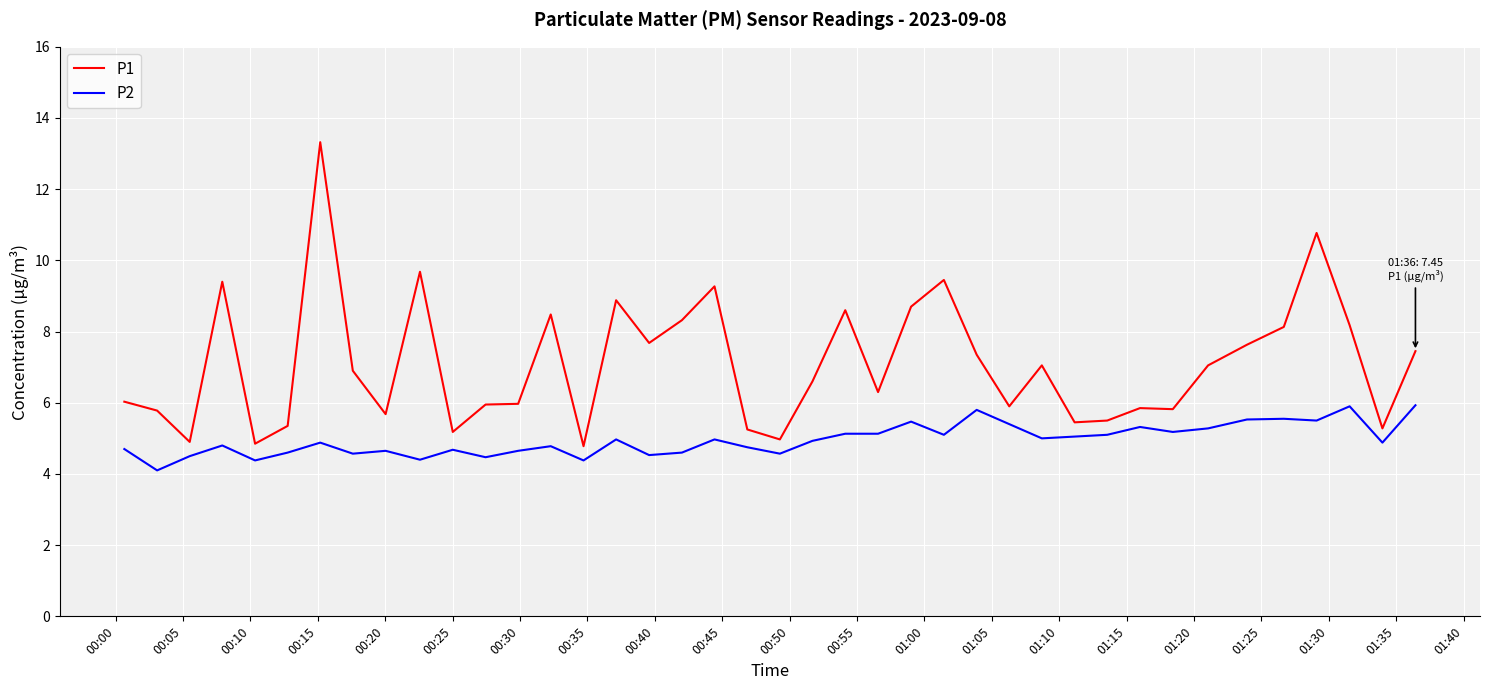

Which series has the largest total across all categories?

P1